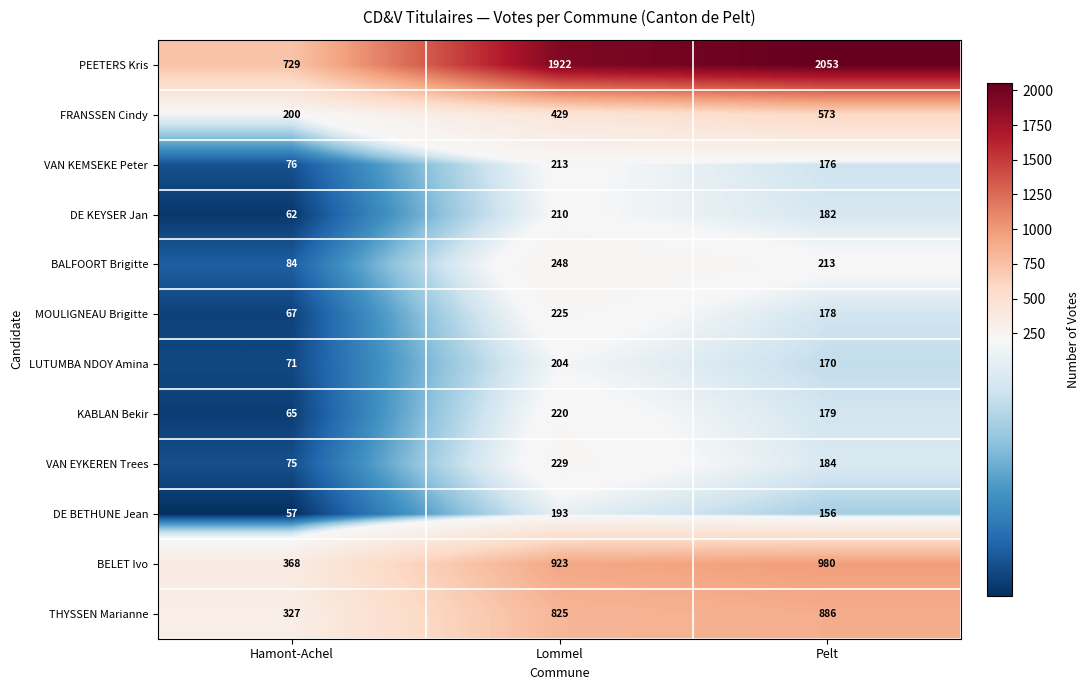

How many data points in PEETERS Kris are less than 1922?

1